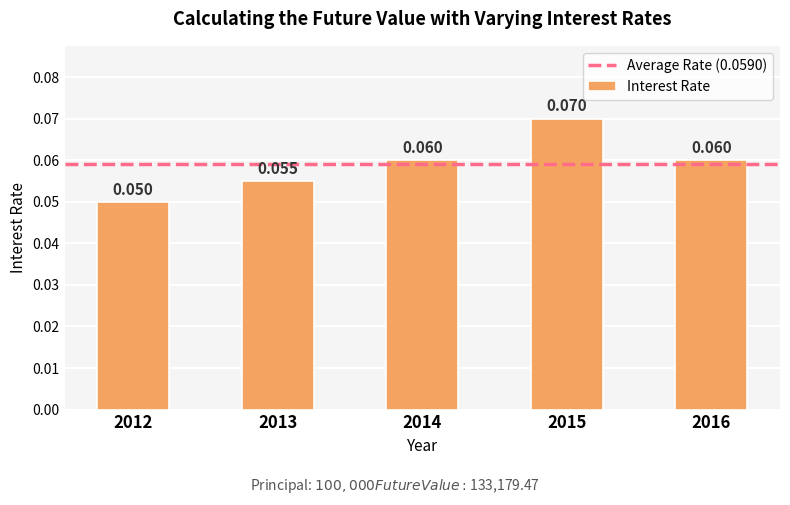

Does the chart contain any negative values?

No